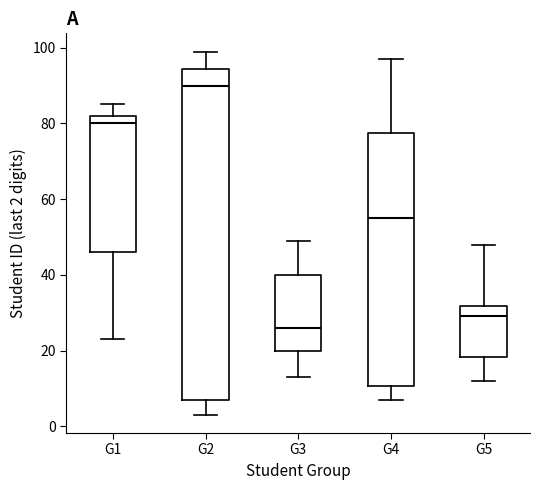

Reading left to right, read every box against the y-axis: the position of its median line, the range the box covers, and the ends of its whiskers. The values are not printed on the chart, so give them approximately, as read against the axis.

G1: median 80, box 46 to 82, whiskers 24 to 86
G2: median 90, box 8 to 94, whiskers 4 to 100
G3: median 26, box 20 to 40, whiskers 14 to 50
G4: median 56, box 10 to 78, whiskers 8 to 98
G5: median 30, box 18 to 32, whiskers 12 to 48